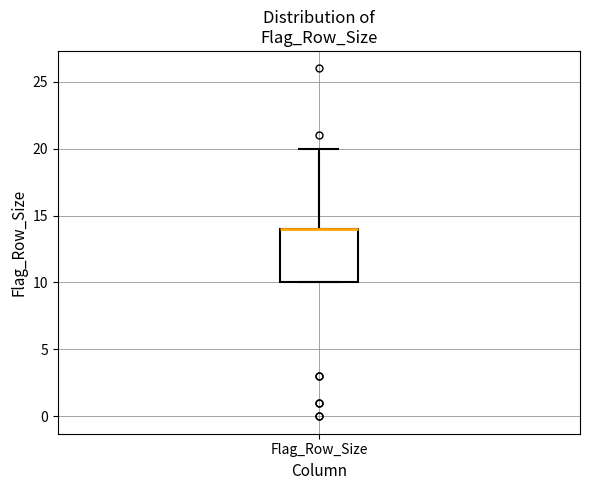

Transcribe this box plot: give where the median line is, the range the box spans, and where the two whiskers end, as read against the y-axis. The values are not printed on the chart, so give them approximately, as read against the axis.

median 14 (drawn on the box's upper edge), box 10 to 14, whiskers 10 to 20